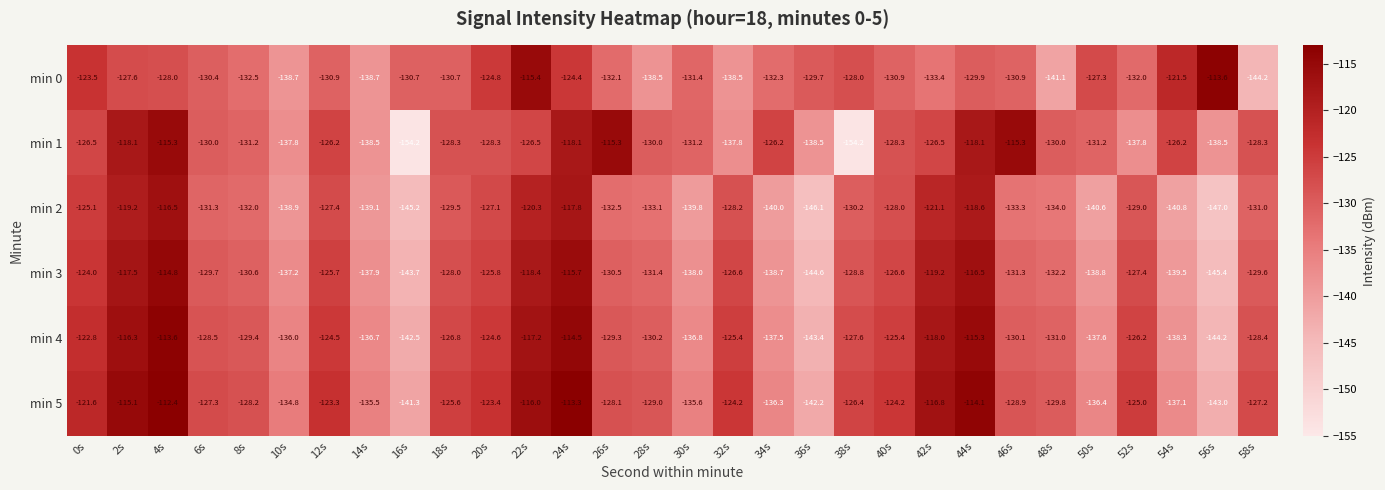

What is the difference between the second highest and minimum values in the min 0 series?

28.8